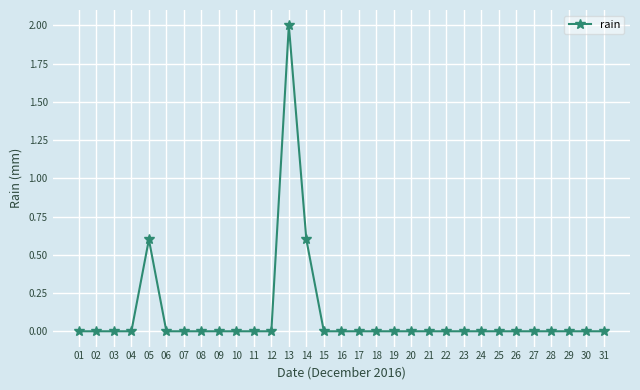

True or false: the data has more than 1 interior local peaks.

True